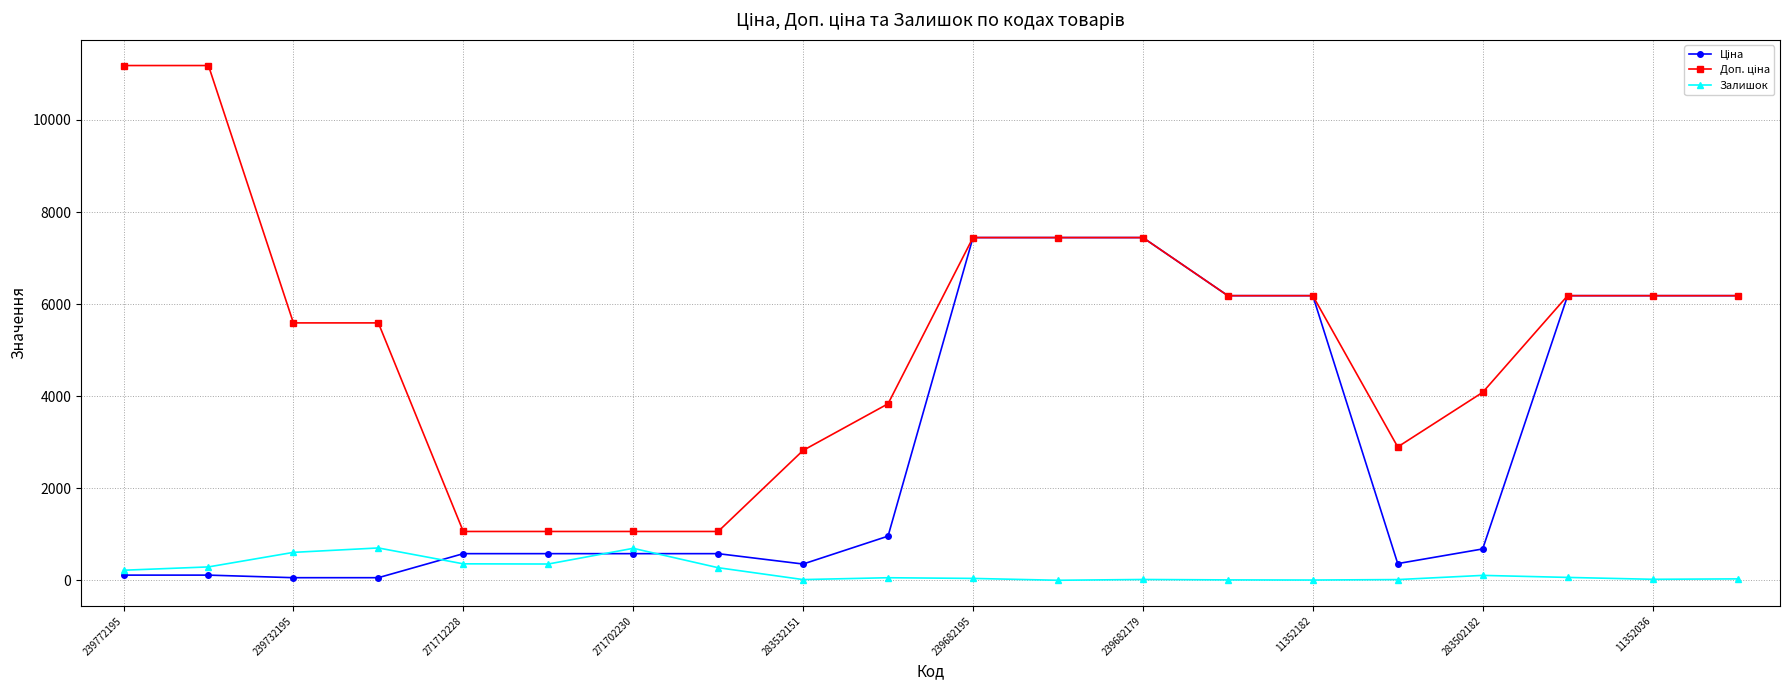

At how many categories does at least one series exceed 5978?

10